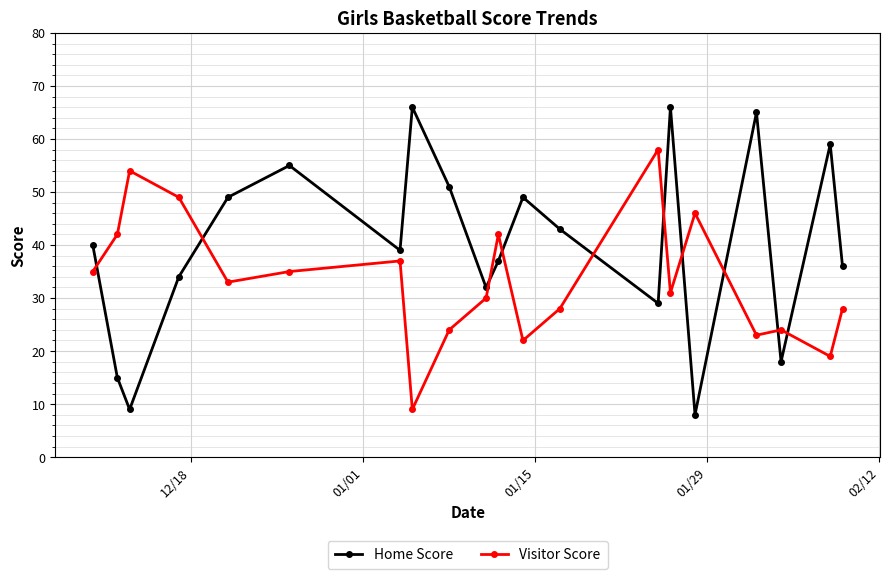

Does the chart display data point markers on the line(s)?

Yes